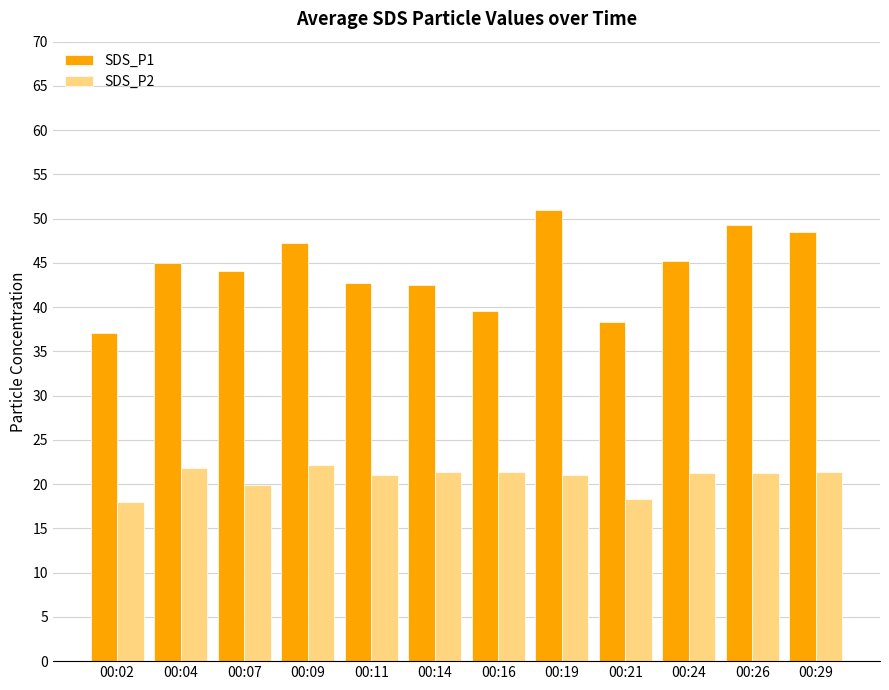

What are all the series names shown in the legend?

SDS_P1, SDS_P2